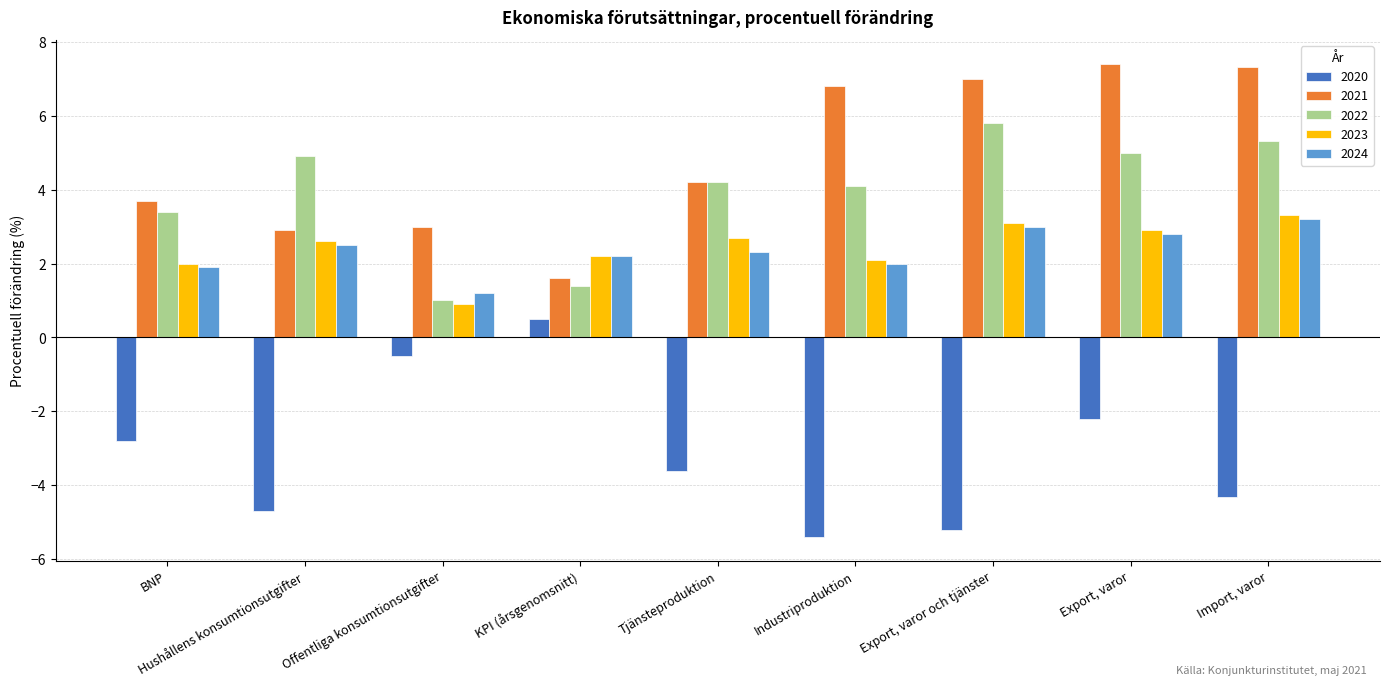

What is the greatest value displayed?

7.4